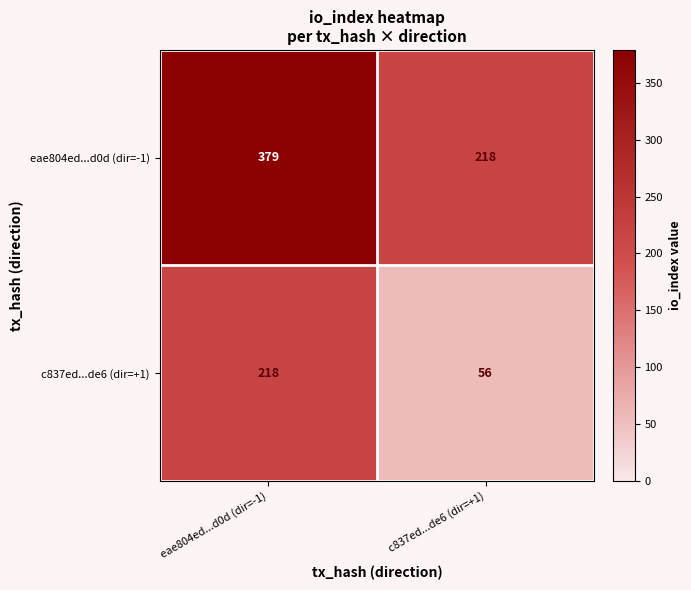

Which series has the largest total across all categories?

eae804ed...d0d (dir=-1)